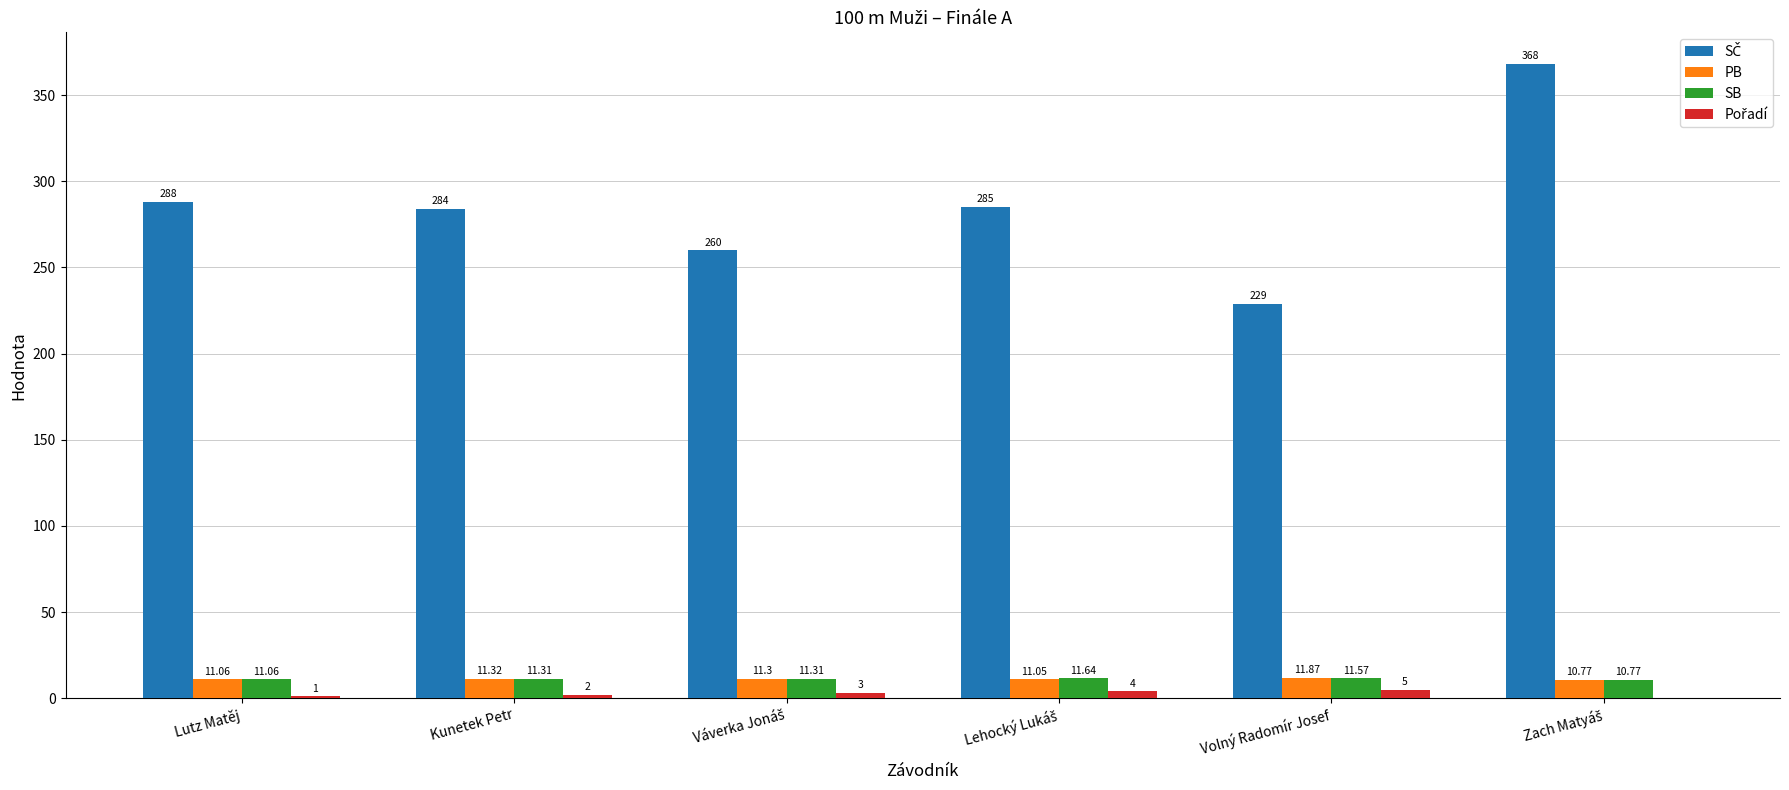

Does the chart contain stacked bars?

No